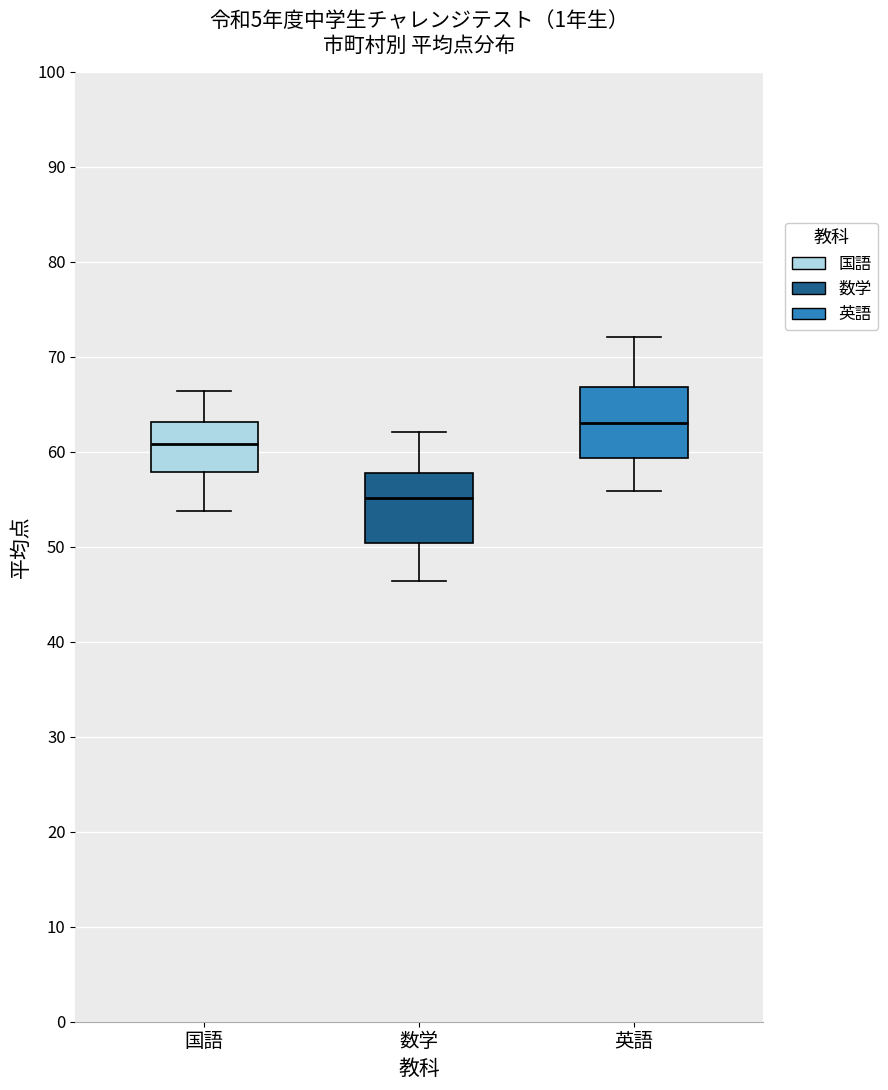

Reading left to right, read every box against the y-axis: the position of its median line, the range the box covers, and the ends of its whiskers. The values are not printed on the chart, so give them approximately, as read against the axis.

国語: median 61, box 58 to 63, whiskers 54 to 66
数学: median 55, box 50 to 58, whiskers 46 to 62
英語: median 63, box 59 to 67, whiskers 56 to 72